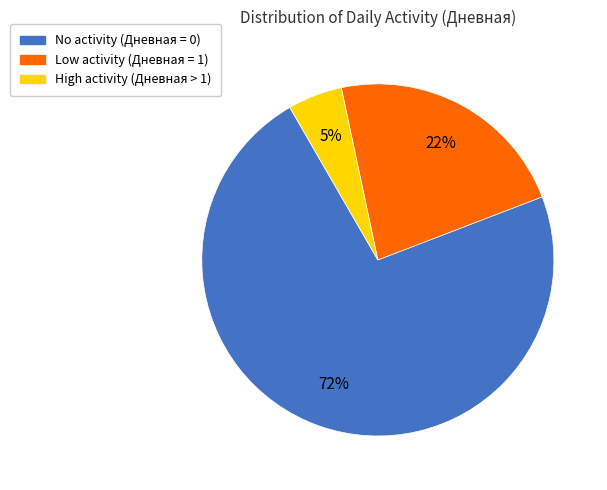

How many slices are in this pie chart?

3